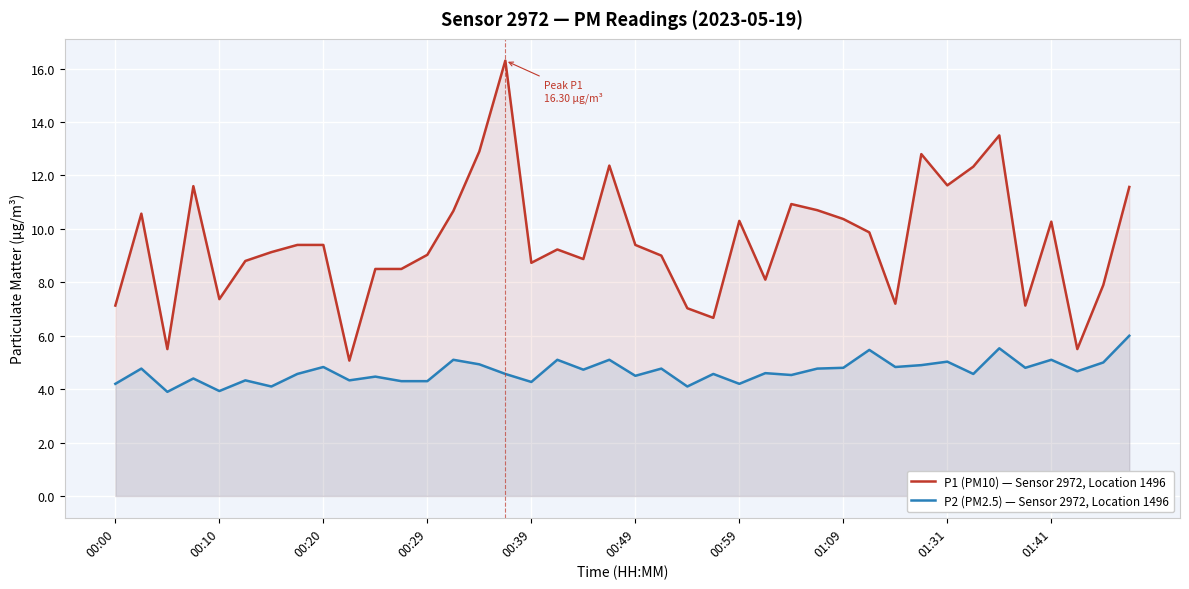

The P2 (PM2.5) — Sensor 2972, Location 1496 series shows 6.8 at 35. True or false?

False